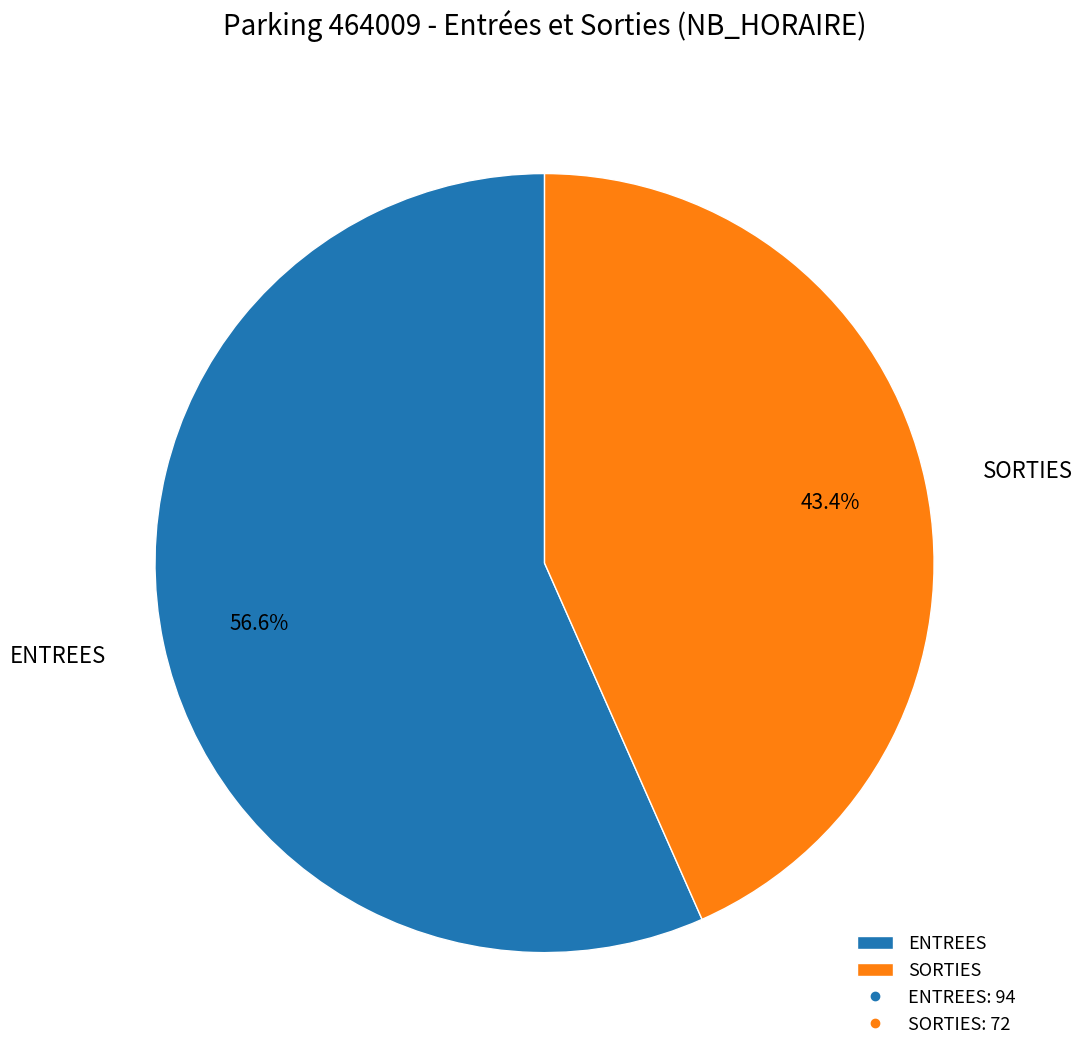

Combined, what portion of the pie is ENTREES and SORTIES?

100.0%